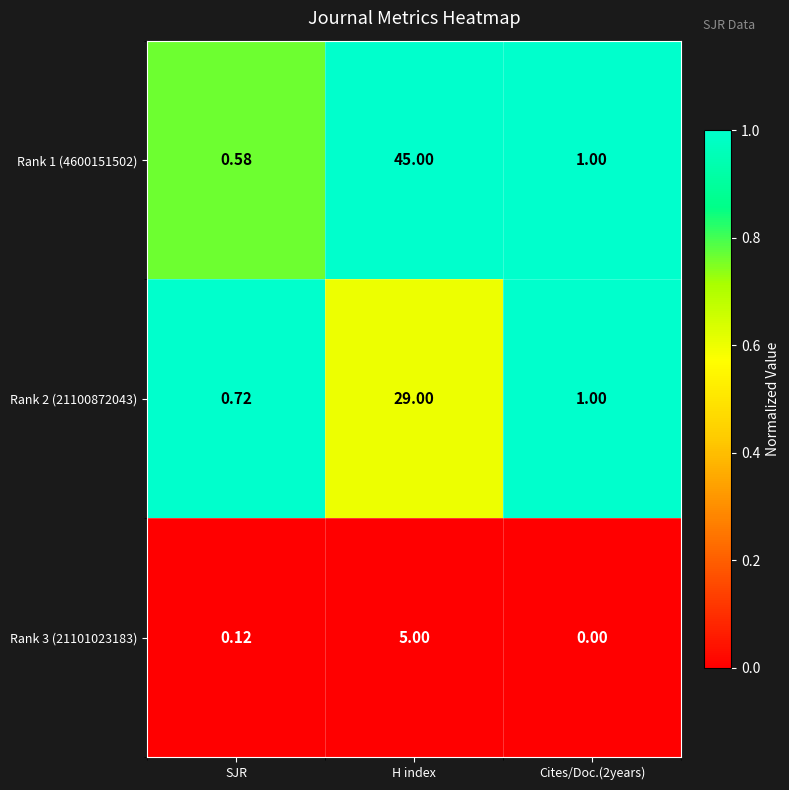

At which label does Rank 2 (21100872043) first exceed 1?

H index